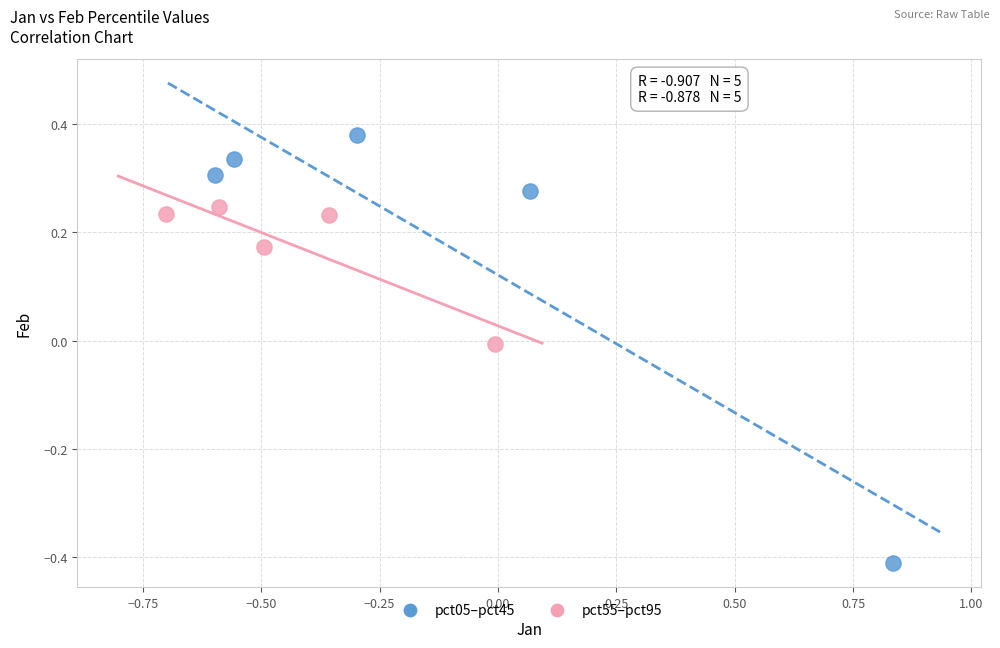

Which series has the widest spread of Y values?

pct05–pct45